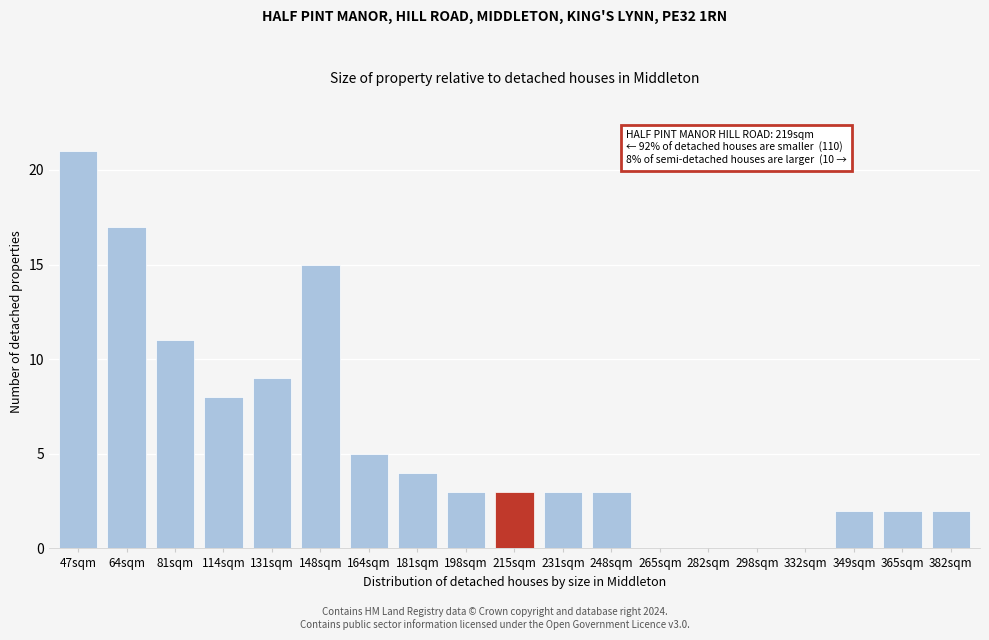

Reading right to left, what are all the values shown in this chart?

382sqm=2	365sqm=2	349sqm=2	332sqm=0	298sqm=0	282sqm=0	265sqm=0	248sqm=3	231sqm=3	215sqm=3	198sqm=3	181sqm=4	164sqm=5	148sqm=15	131sqm=9	114sqm=8	81sqm=11	64sqm=17	47sqm=21